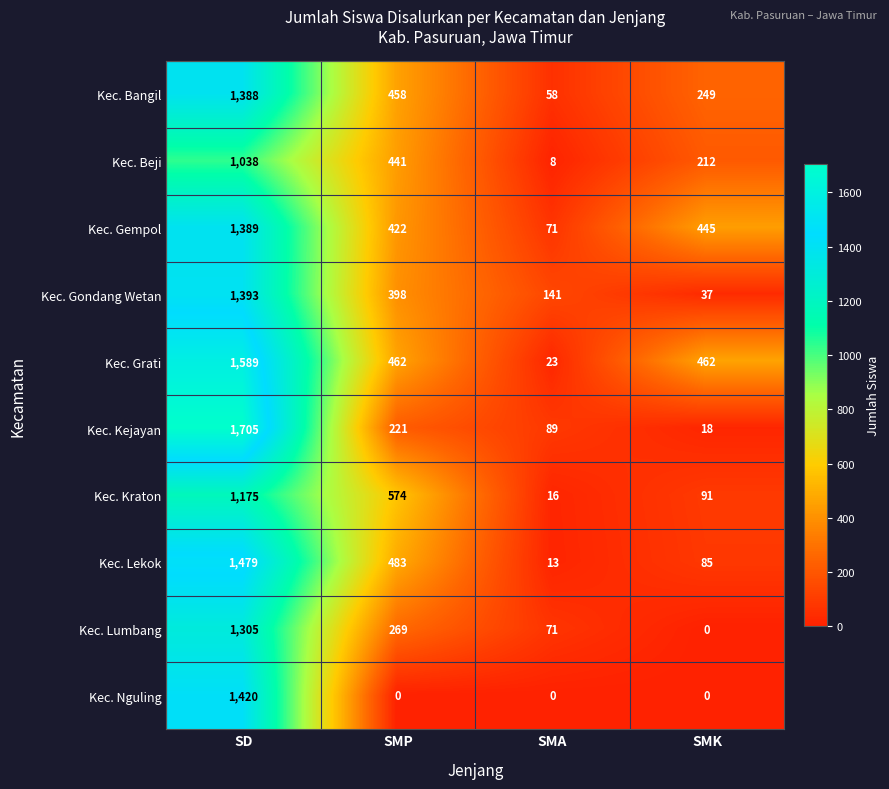

What is the spread (max minus min) of values at SMK?

462